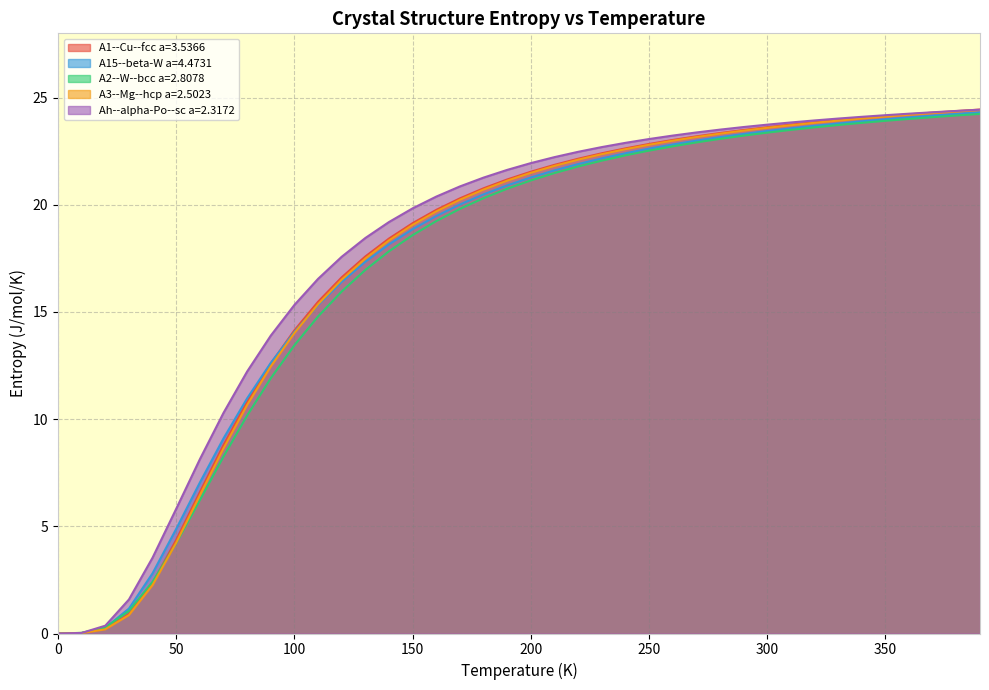

What is the difference between the A3--Mg--hcp a=2.5023 values at 110 and 250?

7.4